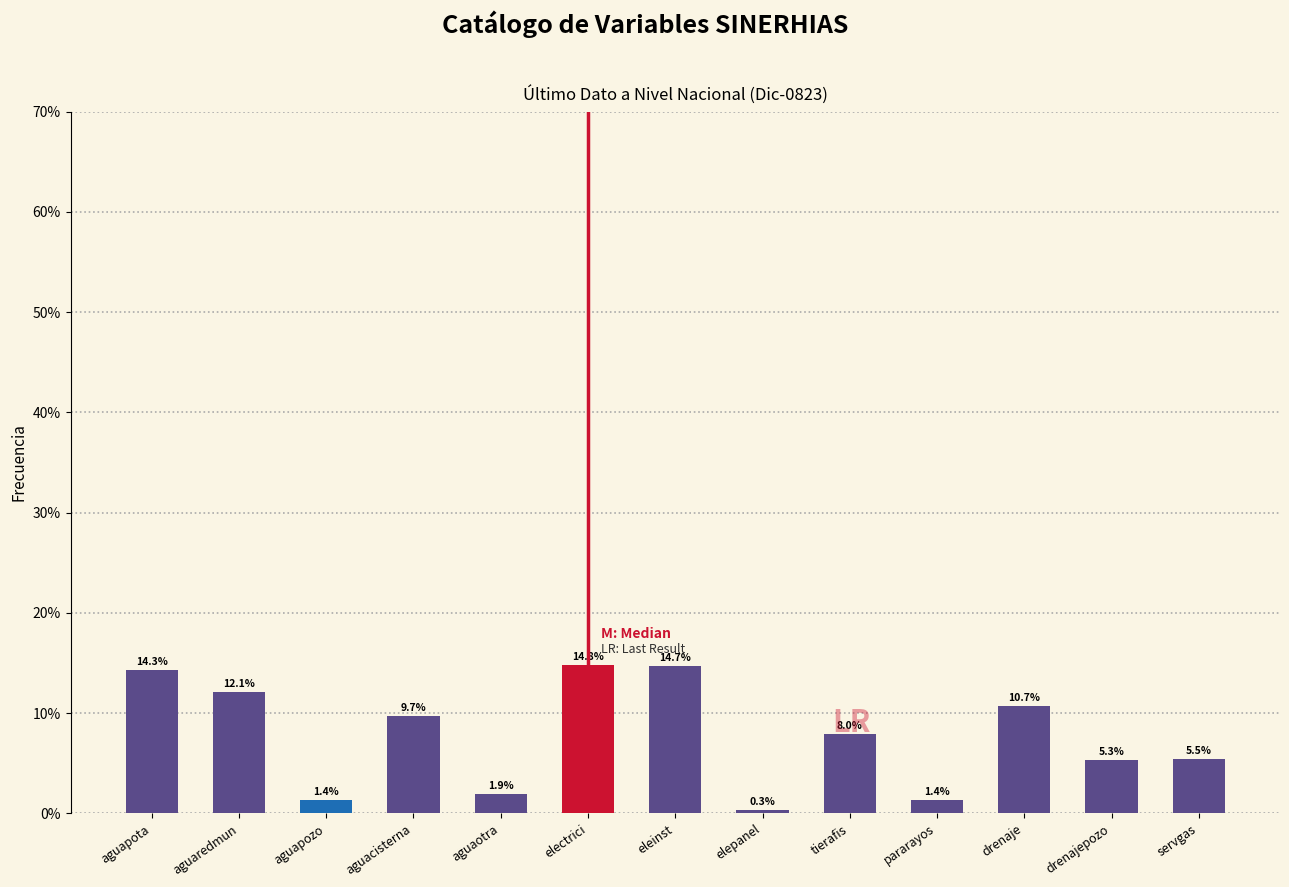

Reading left to right, list all the values displayed in this chart.

14.3	12.1	1.4	9.7	1.9	14.8	14.7	0.3	8.0	1.4	10.7	5.3	5.5